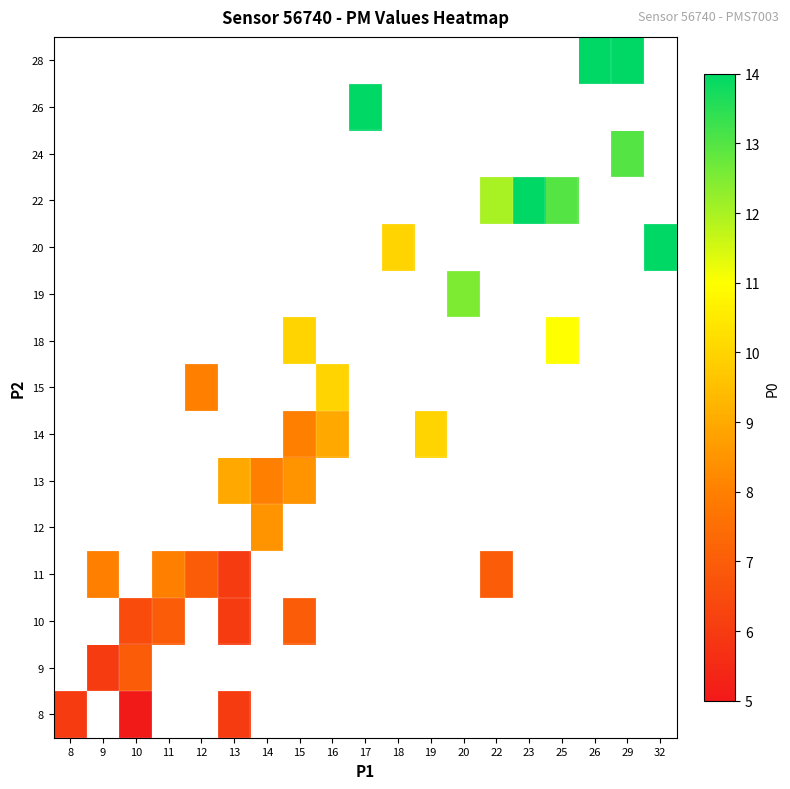

At how many categories does at least one series exceed 8?

14